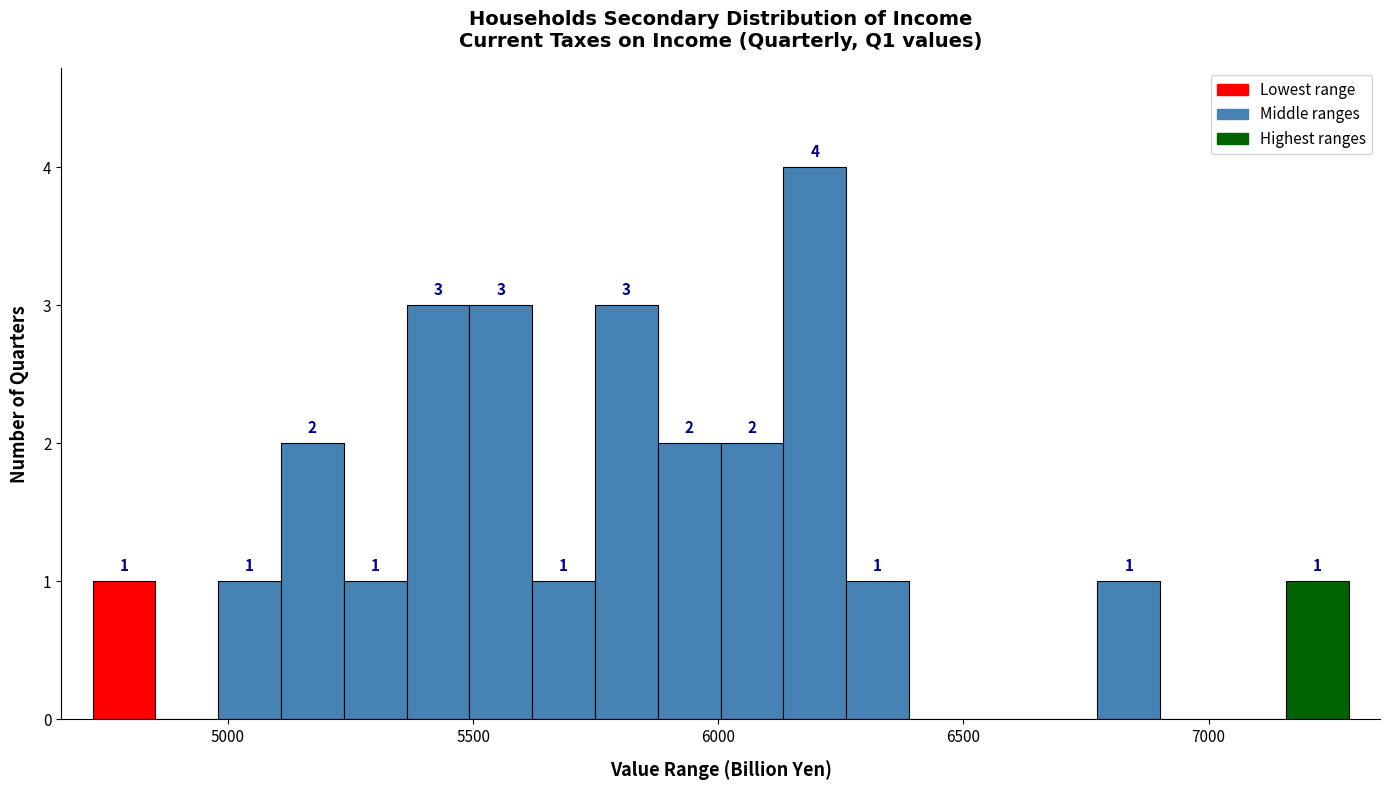

Around what value on the x-axis is the tallest bar? Give the approximate position of its centre, as read against the axis.

6200